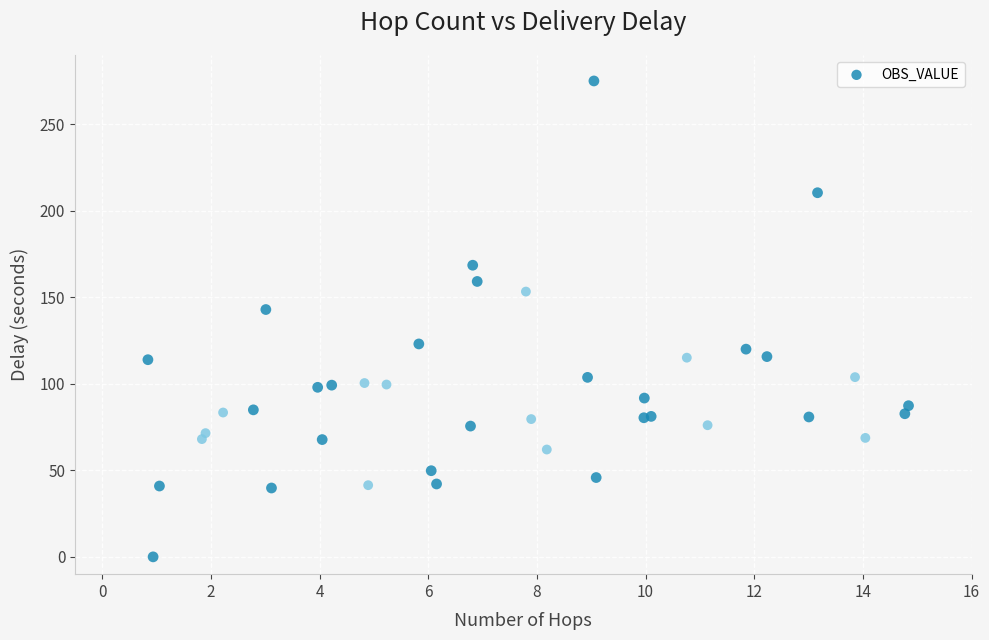

What Y value in the scatter plot is closest to 137?

142.9